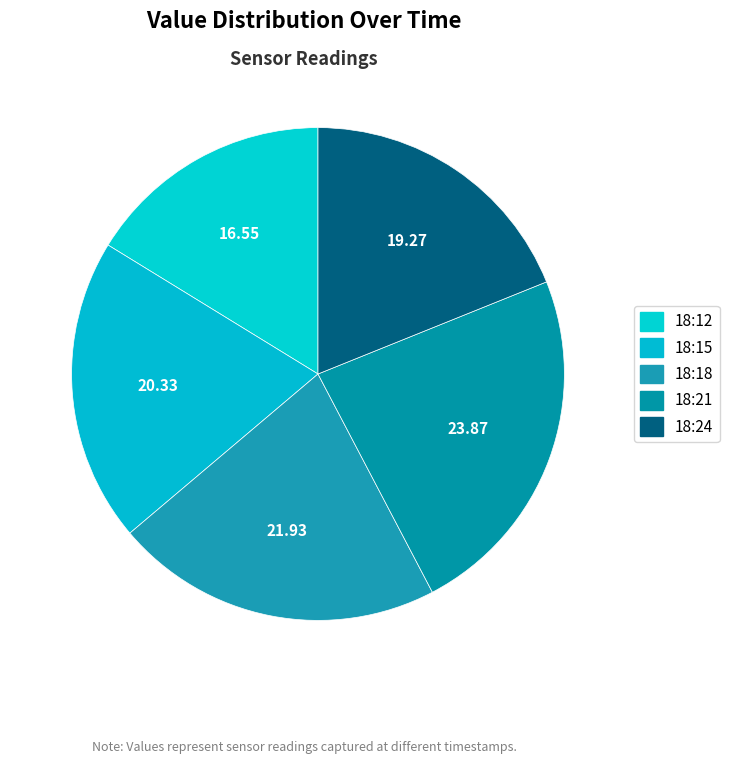

The 18:15 slice represents 27% of the pie. True or false?

False